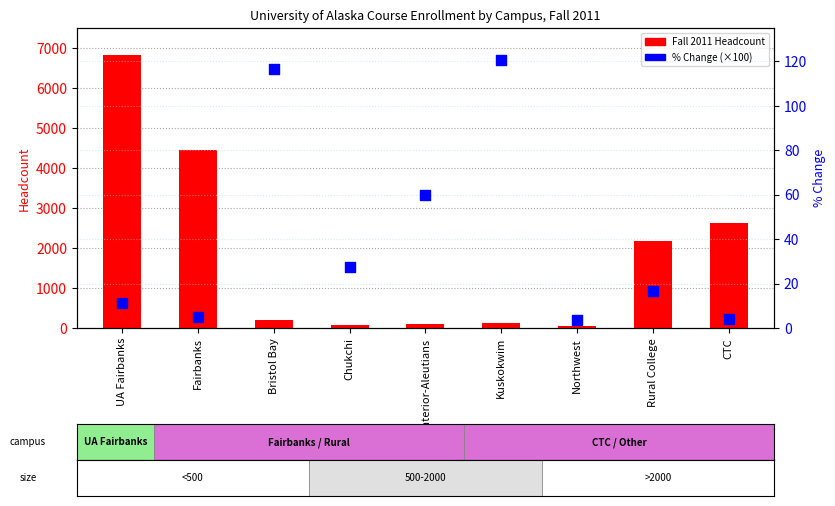

Which series has the largest Y range (max minus min)?

Fall 2011 Headcount